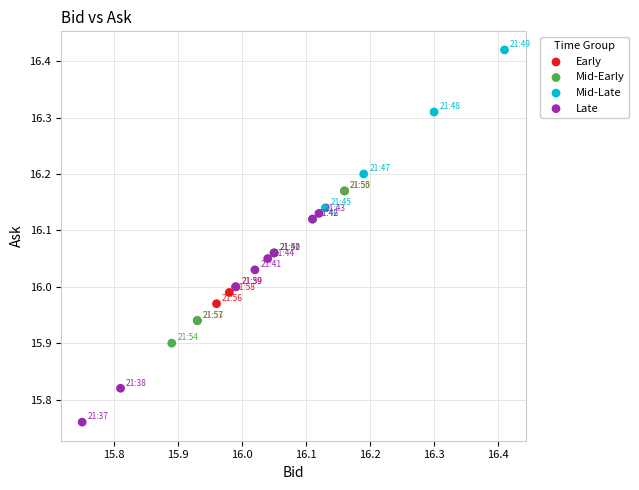

Which series has the largest Y range (max minus min)?

Late